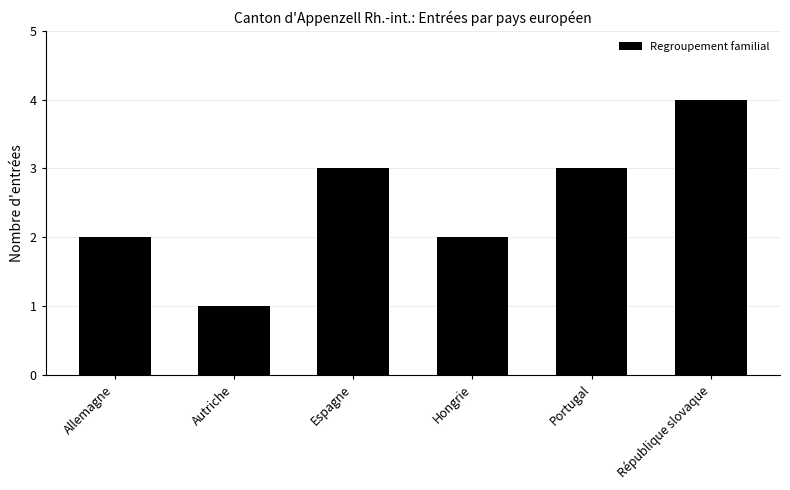

Which has a higher value, Portugal or Allemagne?

Portugal